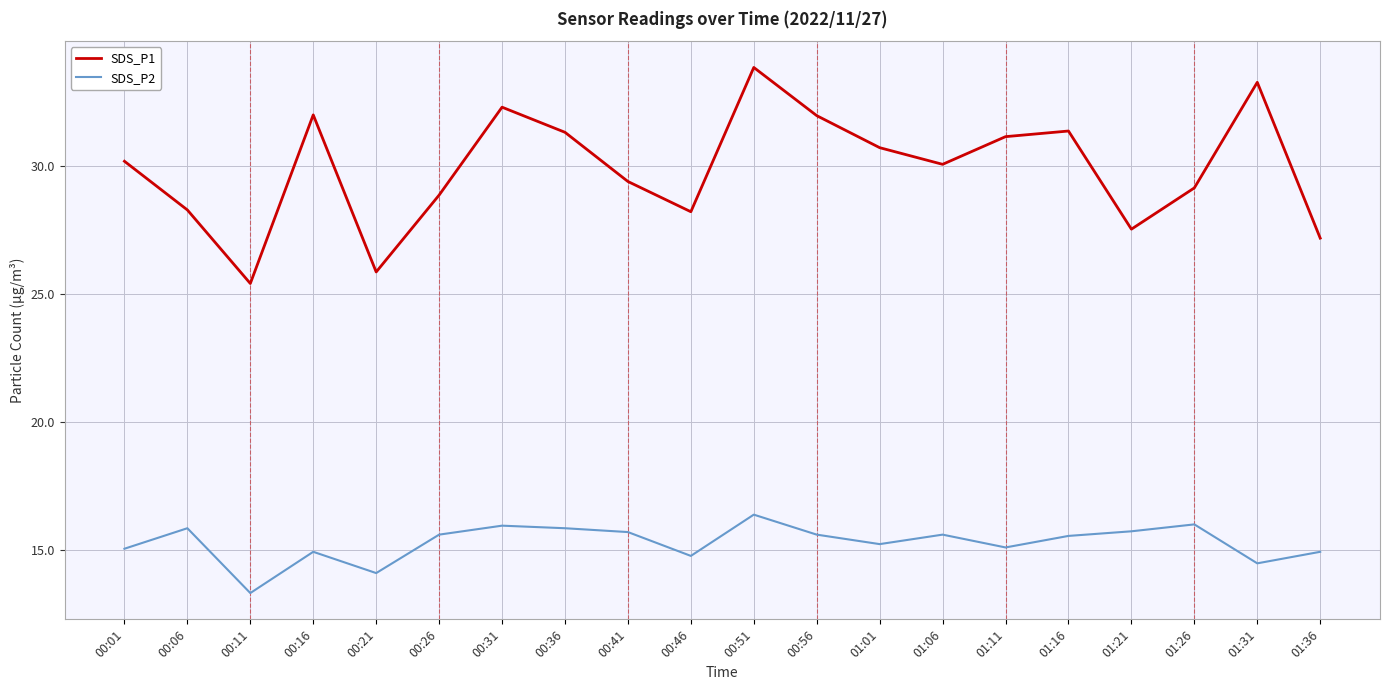

Is this an area chart (filled region under the line)?

No